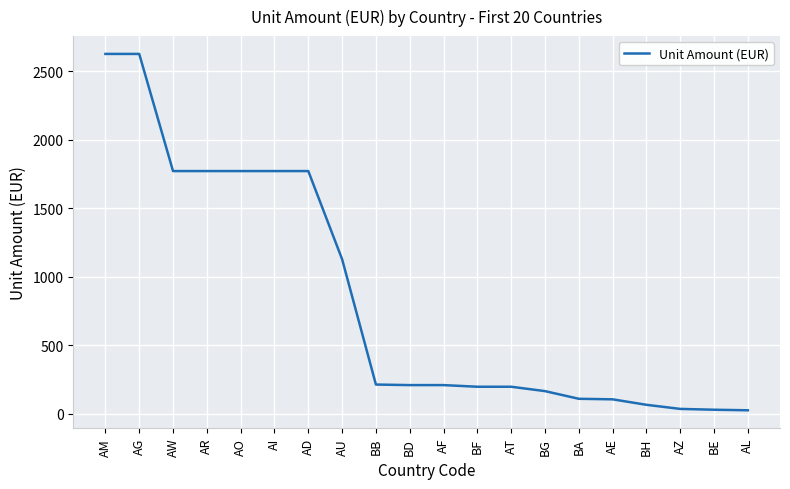

Which has a higher value, AG or BB?

AG